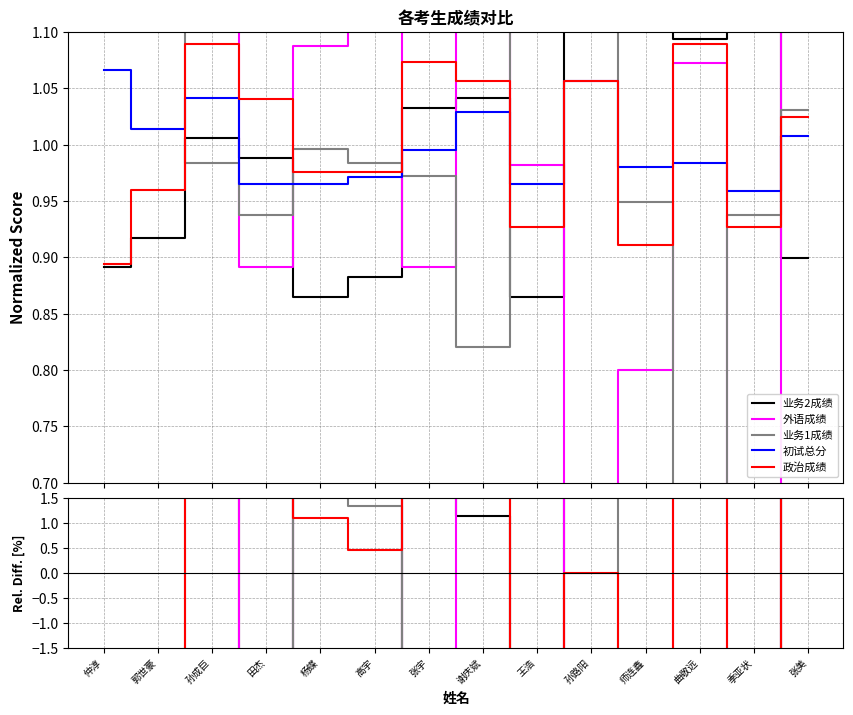

What position from the right is 杨蝶?

10